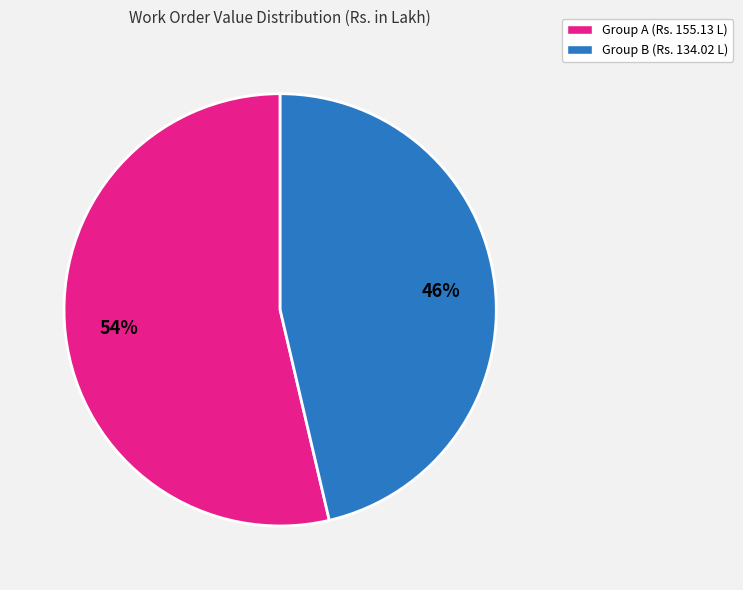

Is there any slice that represents more than half of the pie?

Yes